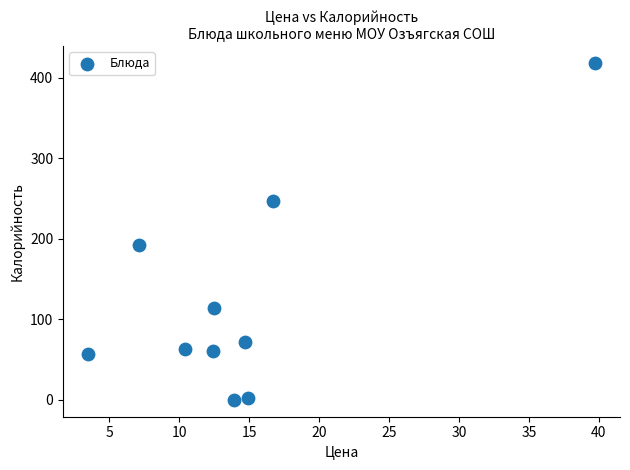

What Y value in the scatter plot is closest to 209?

192.6